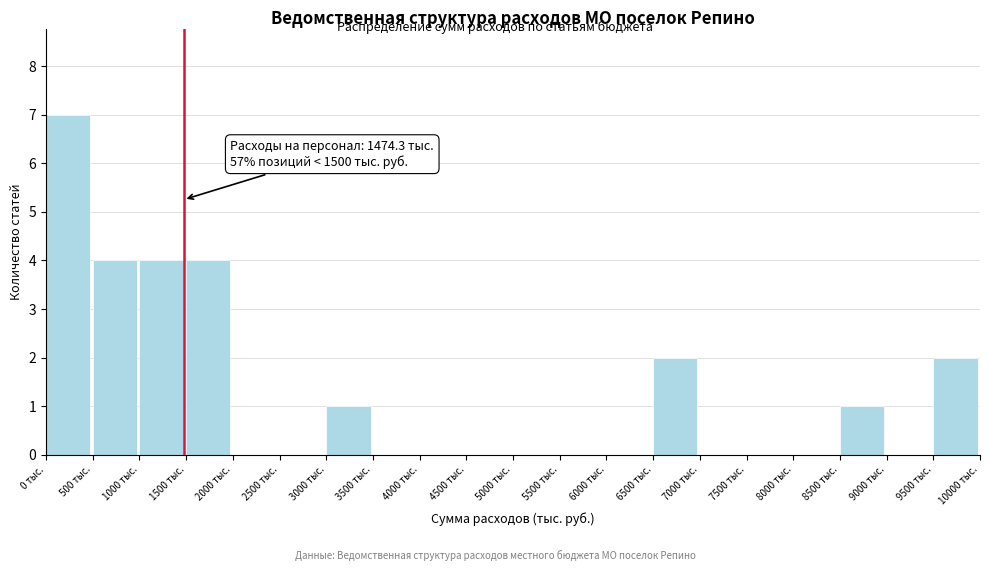

Over which range of the x-axis is the bar tallest?

0 to 500